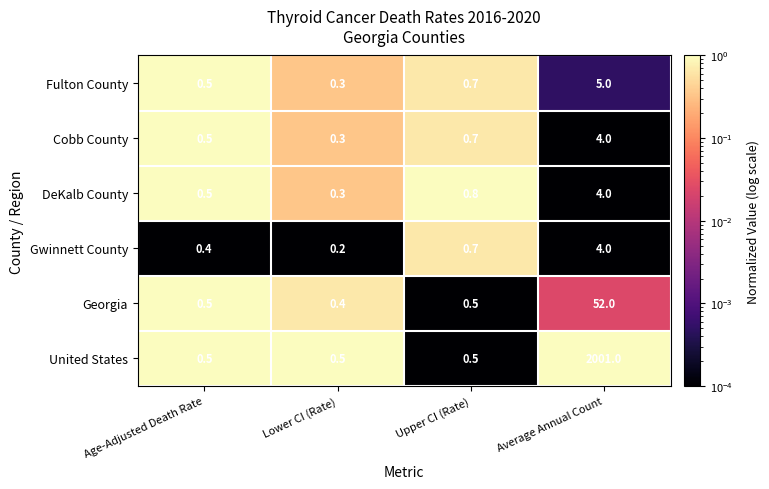

Which series has the largest total across all categories?

United States